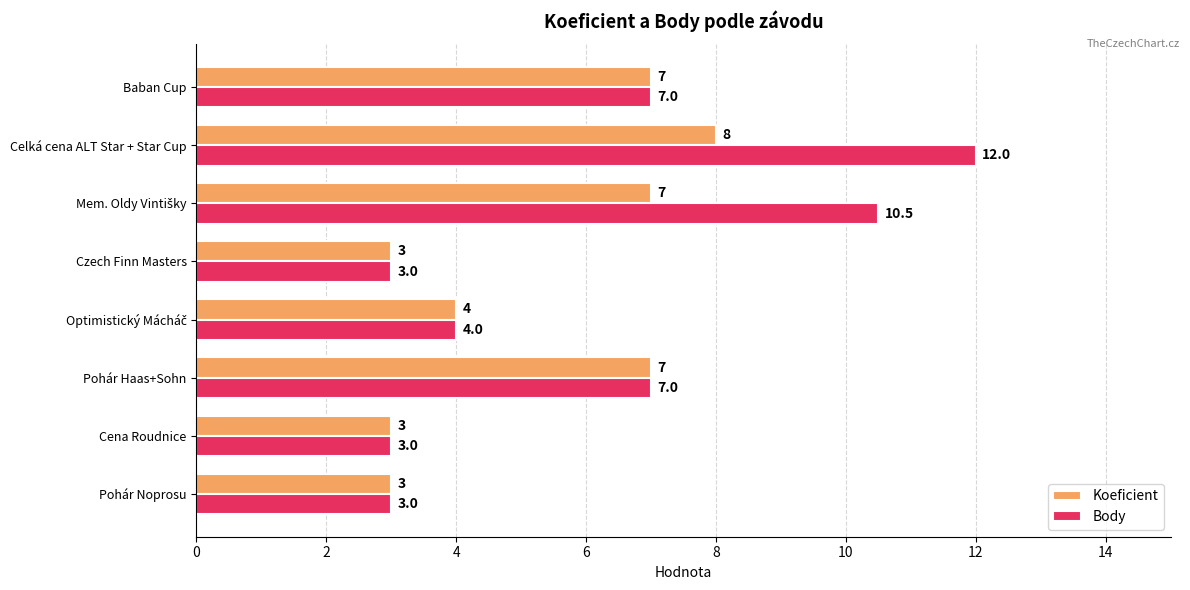

Which series has the largest total across all categories?

Body